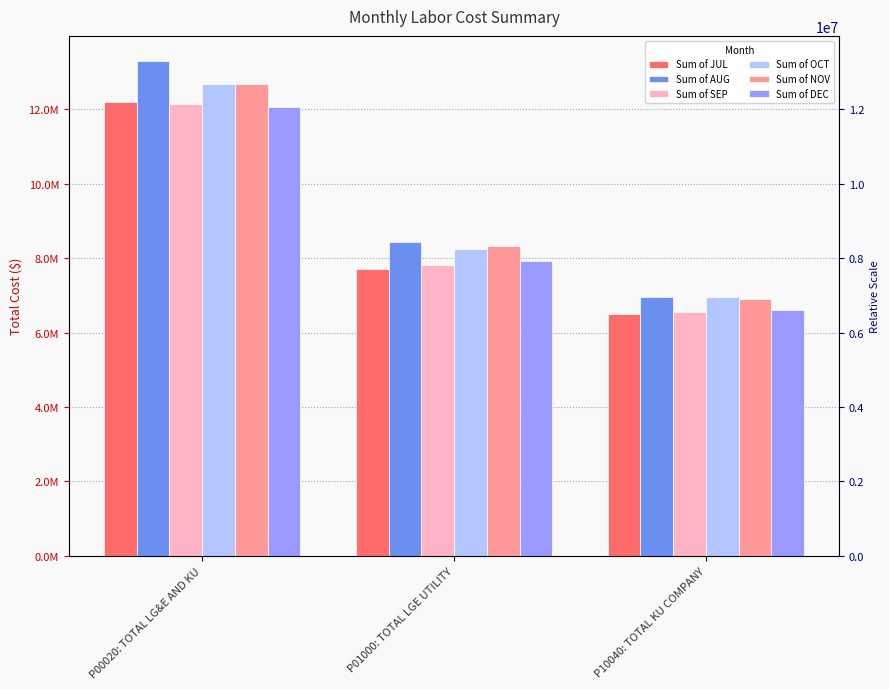

At how many categories does at least one series exceed 10062456?

1